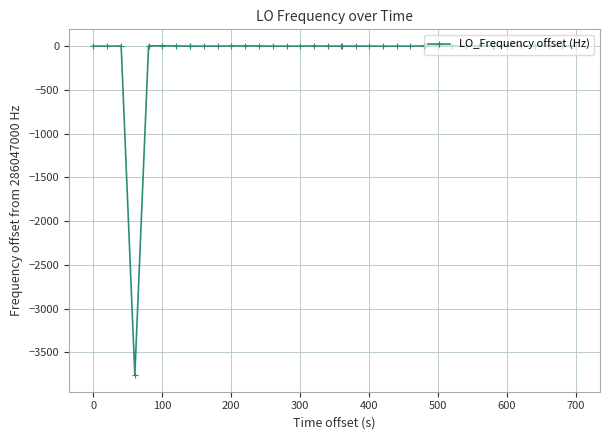

Does the chart have visible grid lines?

Yes